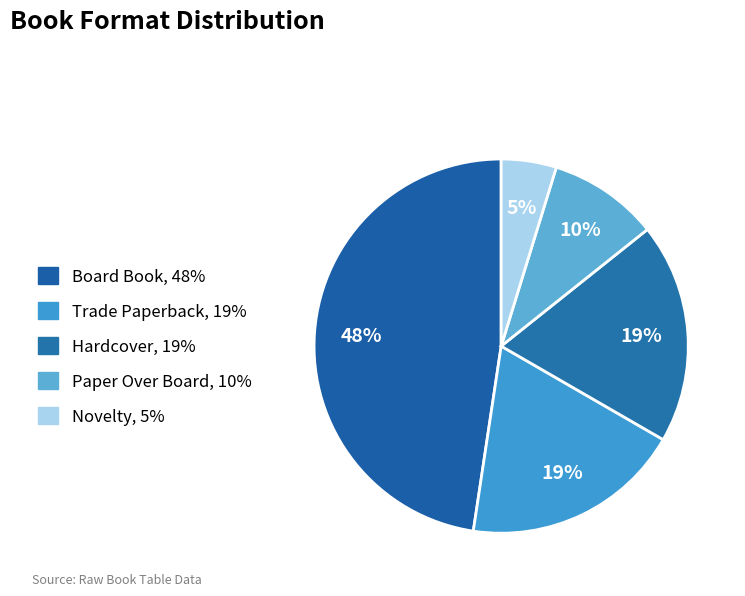

What is the smallest slice in the pie chart?

Novelty